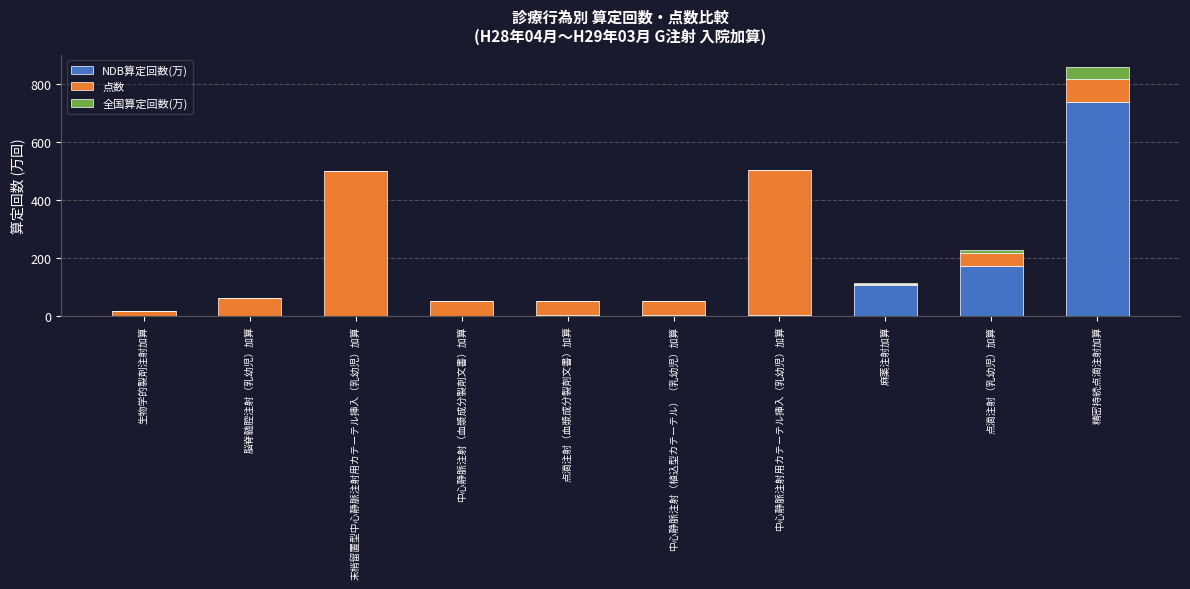

What is the highest value of the NDB算定回数(万) series?

739.7